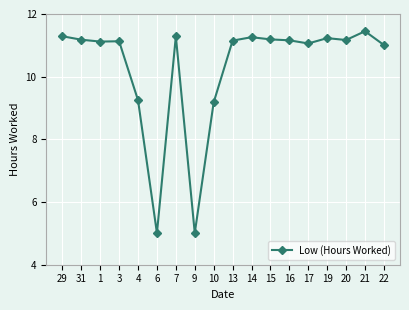

What is the label of the 4th point from the left?

3